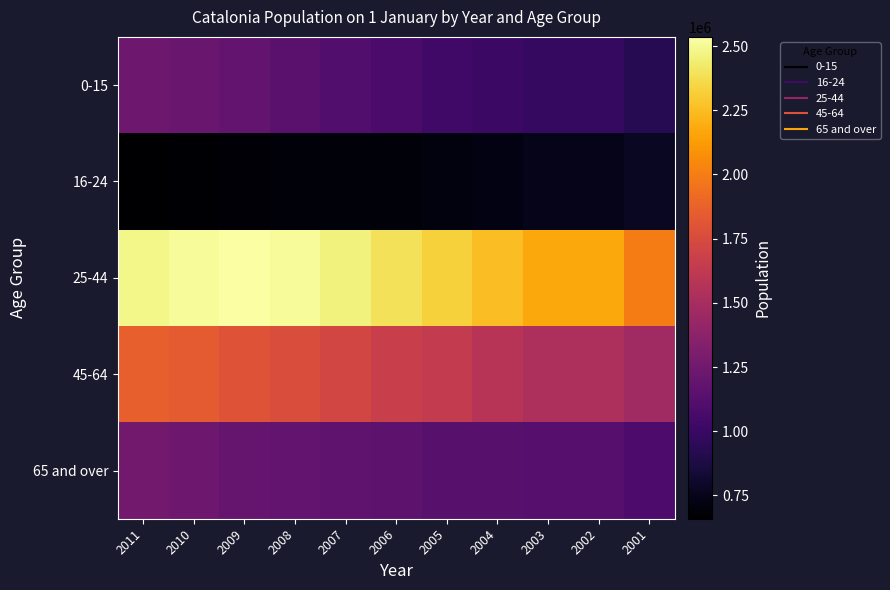

Rank the series at 2010 from highest to lowest value.

25-44, 45-64, 65 and over, 0-15, 16-24